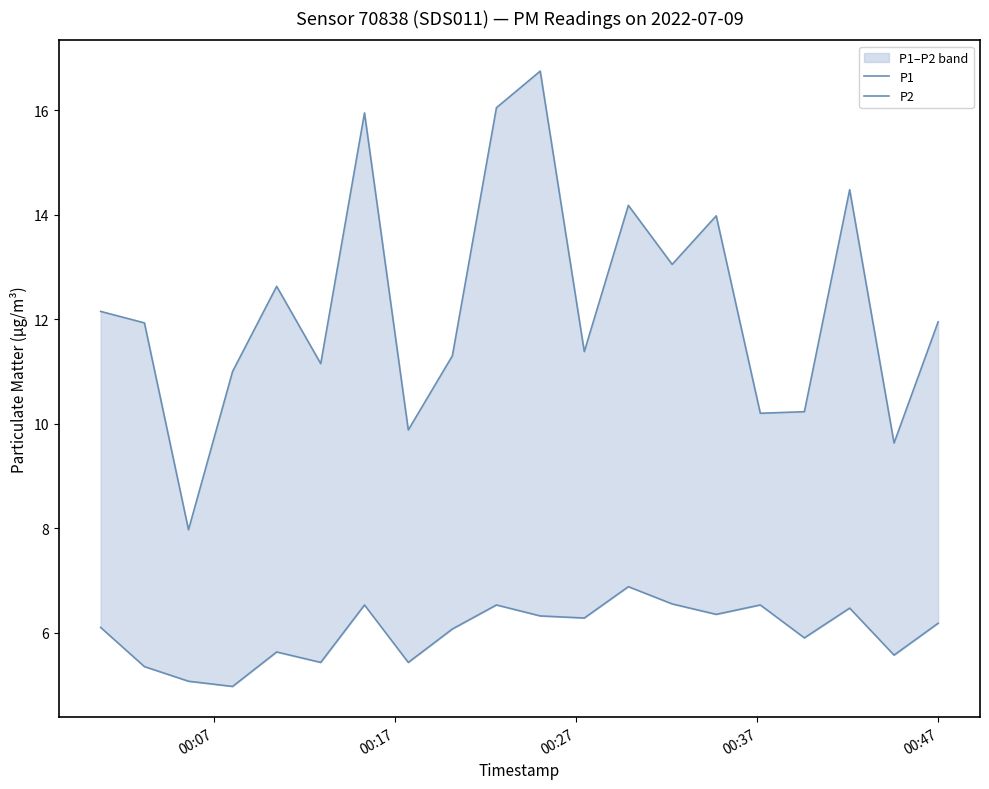

What is the smallest value displayed?

5.0